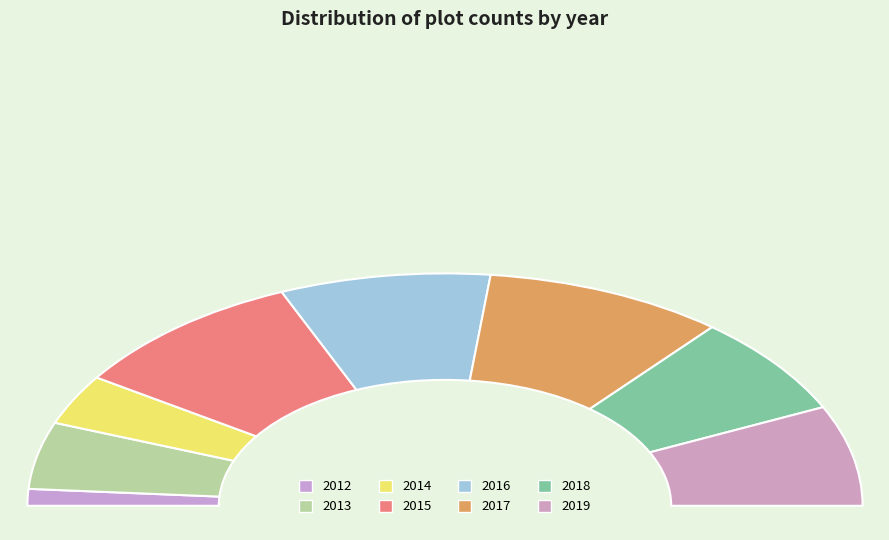

How many segments does this pie chart have?

8